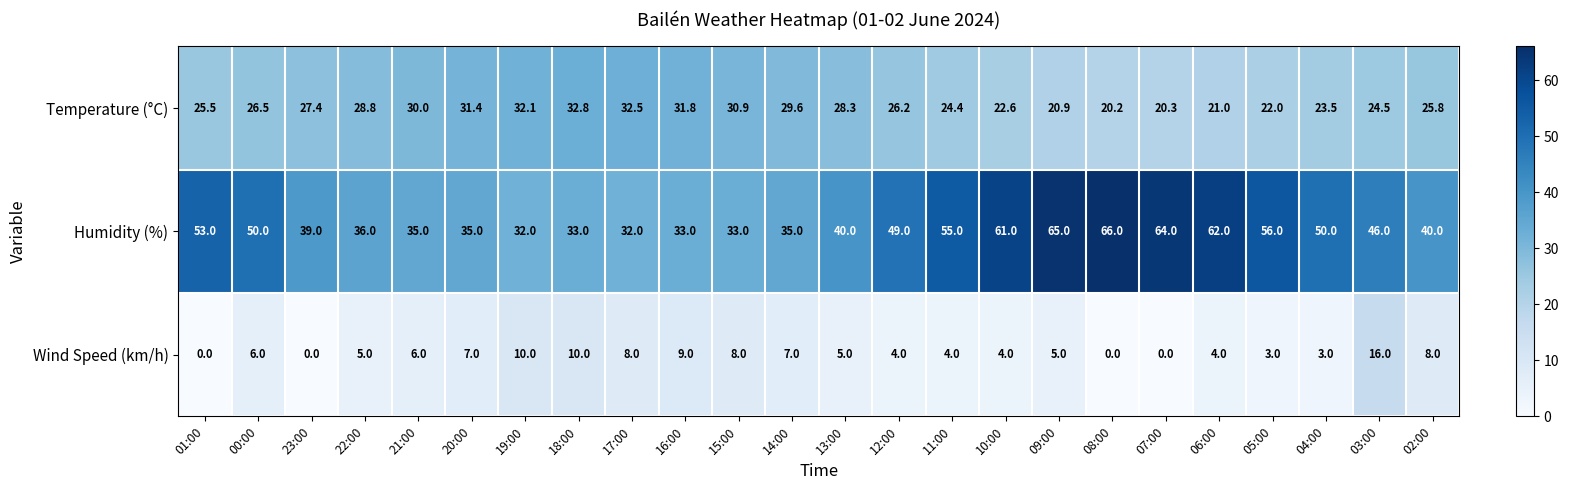

At 19:00, list the series in order from largest to smallest.

Temperature (°C), Humidity (%), Wind Speed (km/h)